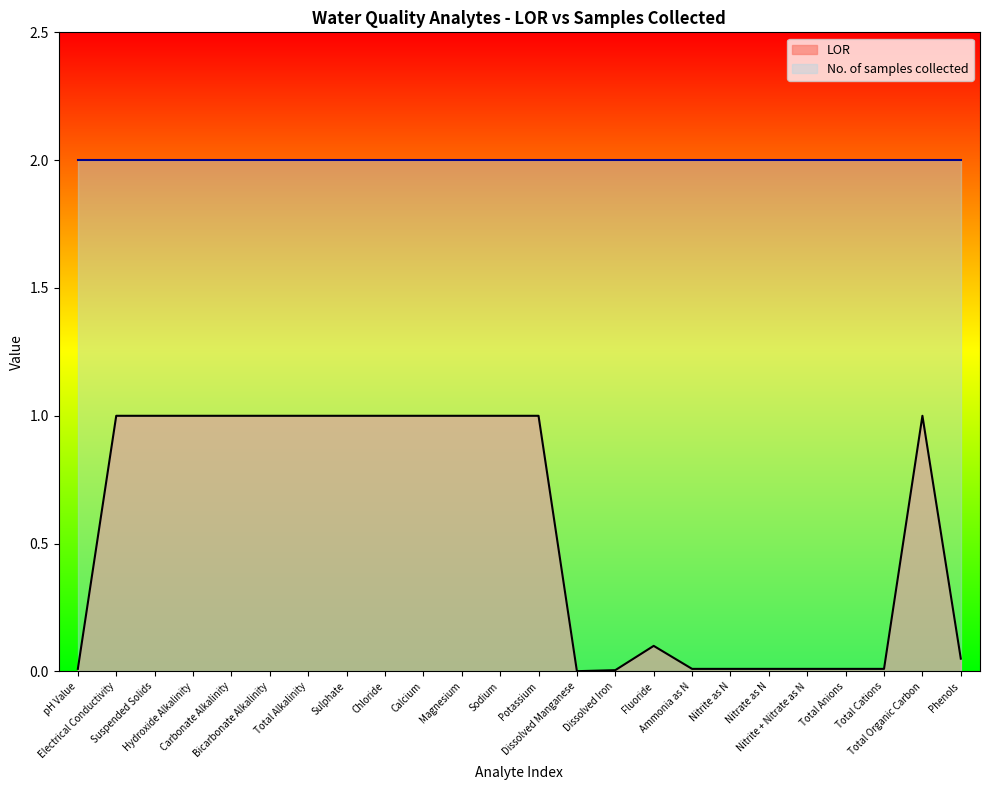

Does the chart display data point markers on the line(s)?

No